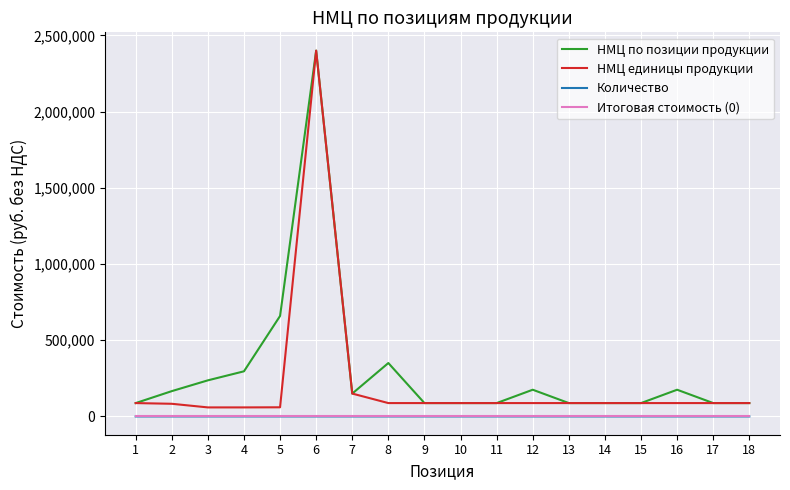

True or false: Количество and НМЦ единицы продукции cross at least once.

False